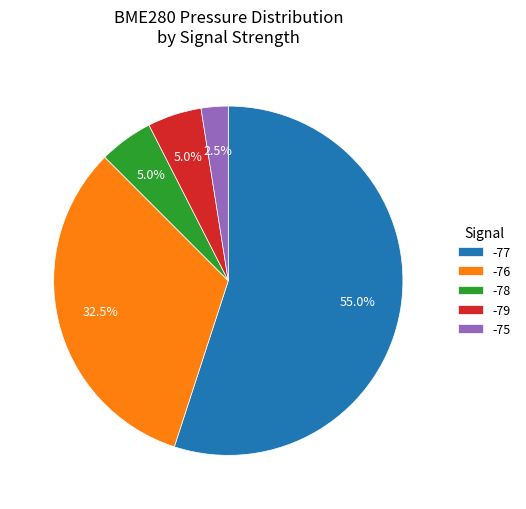

Between -77 and -78, which is larger?

-77